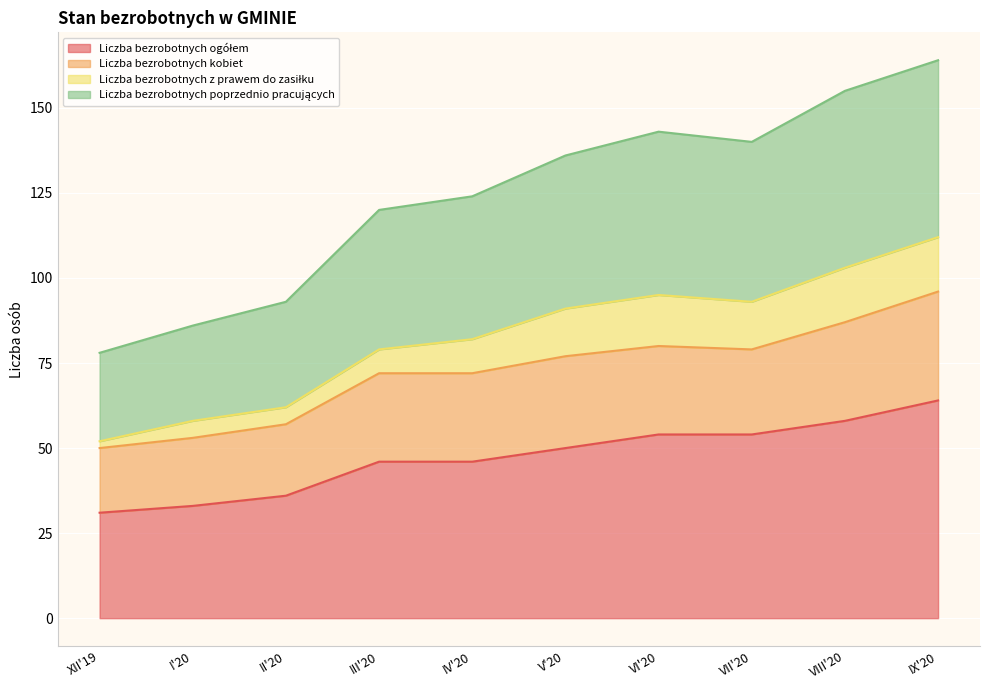

What is the total value across all series at I'20?

86